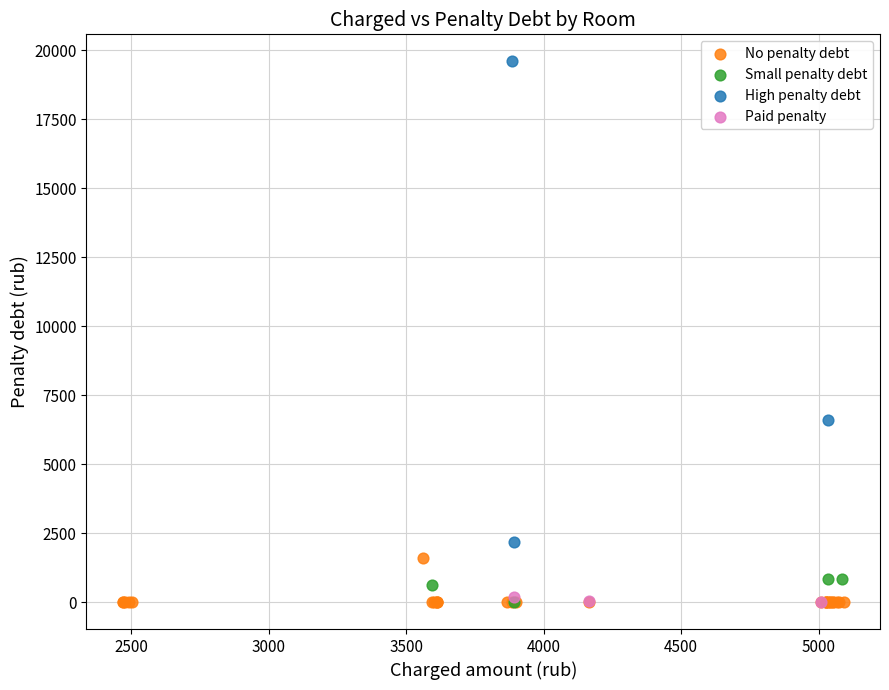

Which series reaches the maximum Y coordinate?

High penalty debt